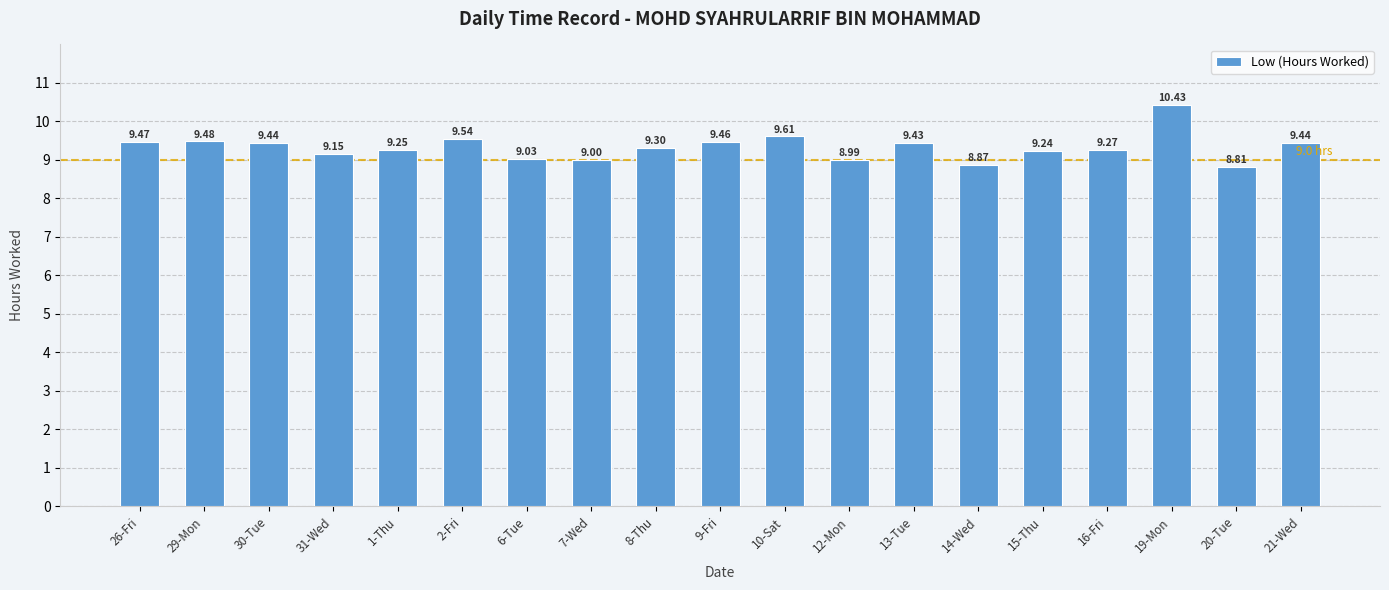

Which has a higher value, 10-Sat or 8-Thu?

10-Sat